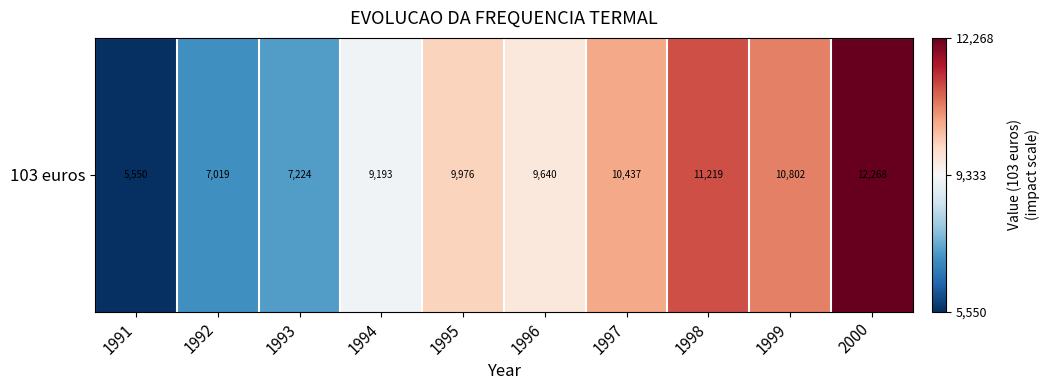

What is the ratio of the value at 1993 to the value at 2000?

0.6